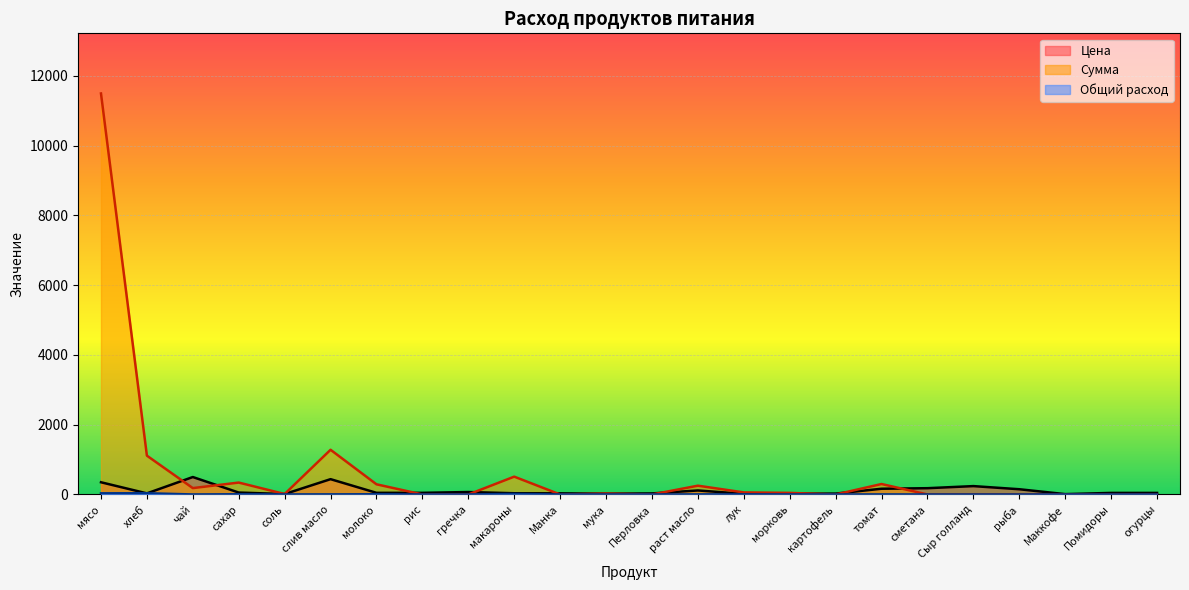

How many interior local valleys does the Цена series have?

5